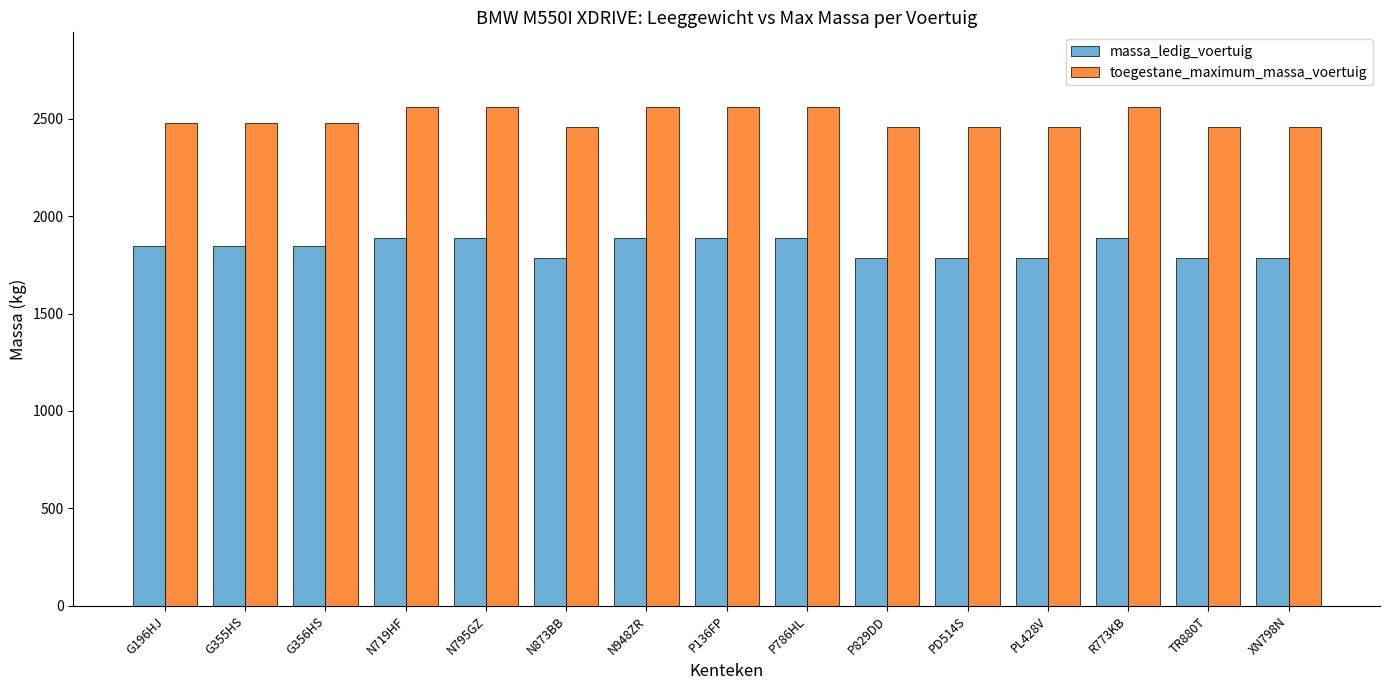

Reading right to left, extract all data points from this chart.

massa_ledig_voertuig: XN798N=1785	TR880T=1785	R773KB=1890	PL428V=1785	PD514S=1785	P829DD=1785	P786HL=1890	P136FP=1890	N948ZR=1890	N873BB=1785	N795GZ=1890	N719HF=1890	G356HS=1845	G355HS=1845	G196HJ=1845
toegestane_maximum_massa_voertuig: XN798N=2460	TR880T=2460	R773KB=2560	PL428V=2460	PD514S=2460	P829DD=2460	P786HL=2560	P136FP=2560	N948ZR=2560	N873BB=2460	N795GZ=2560	N719HF=2560	G356HS=2480	G355HS=2480	G196HJ=2480